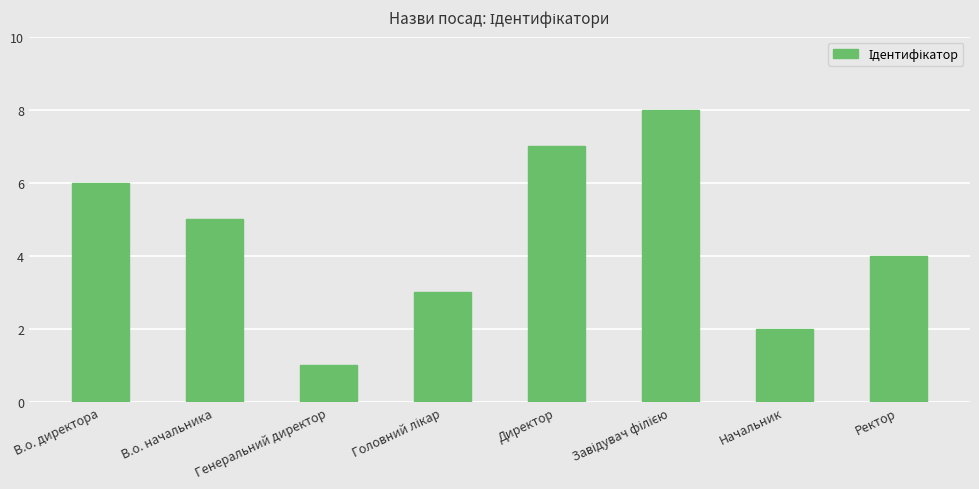

What is the approximate value at В.о. начальника?

5